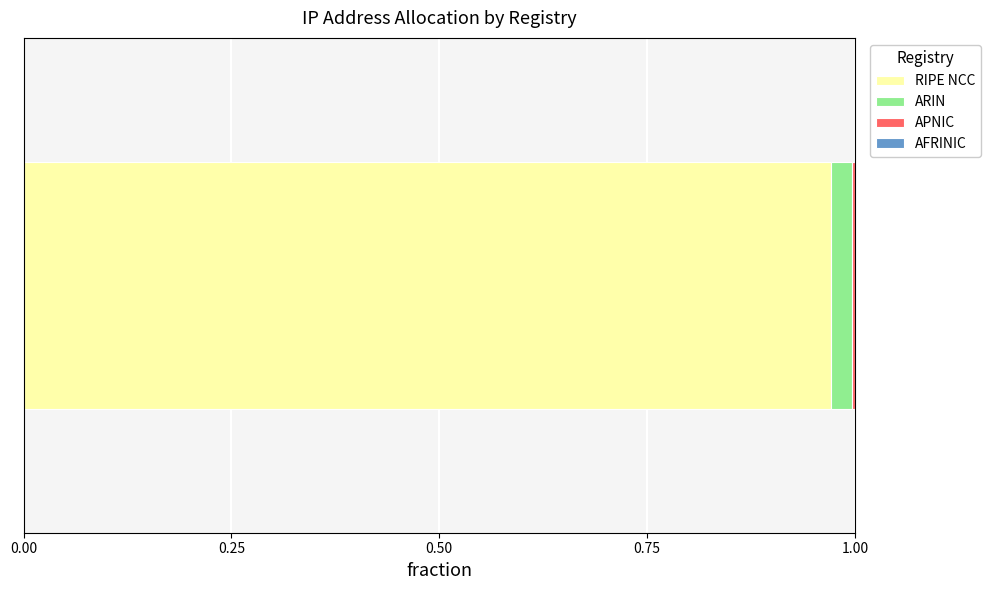

How many distinct data groups are displayed?

4